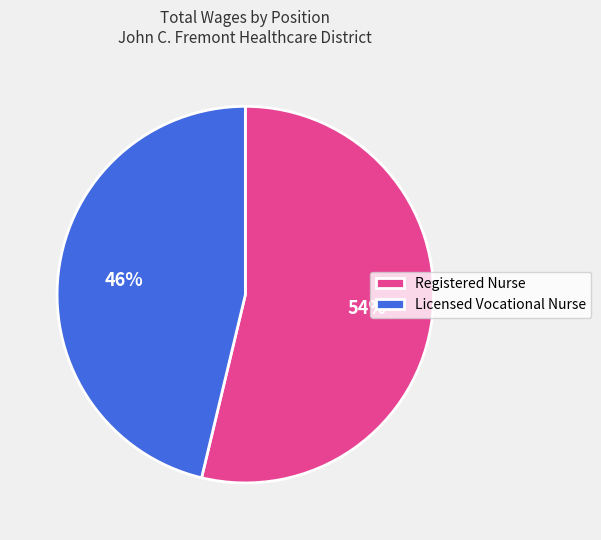

Which has a higher value, Licensed Vocational Nurse or Registered Nurse?

Registered Nurse